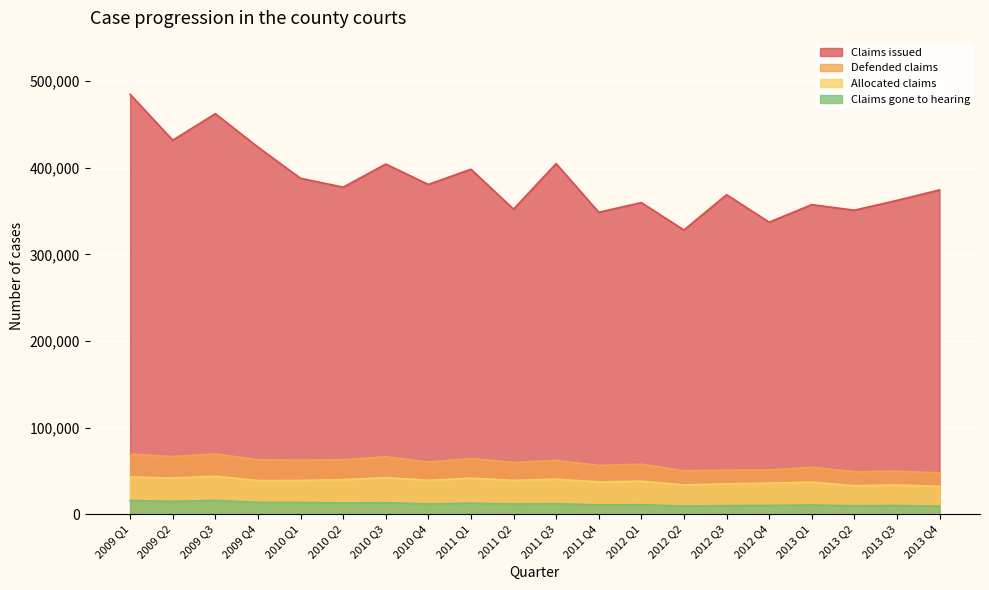

At how many categories does at least one series exceed 46212?

20